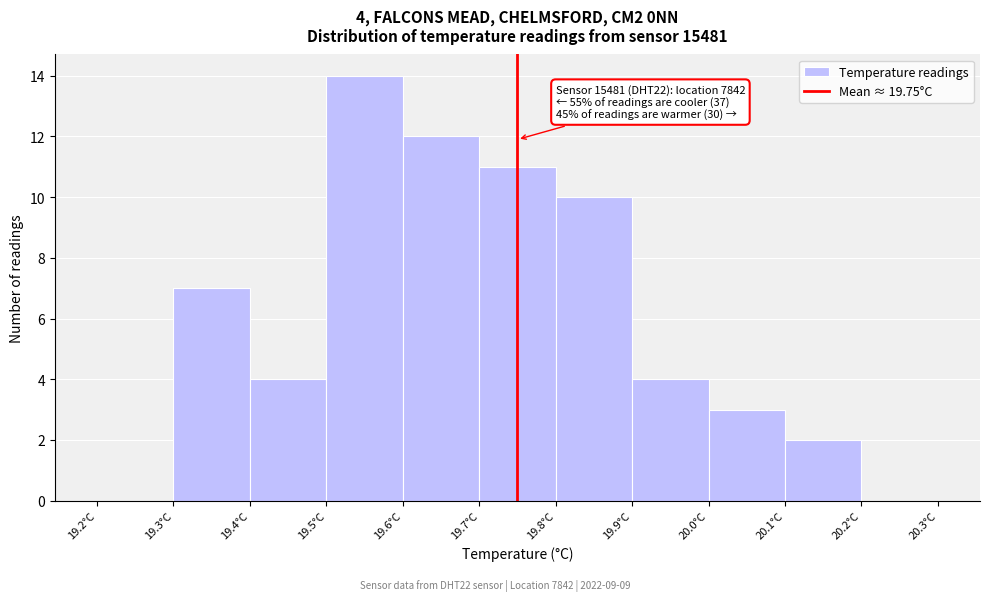

Which range on the x-axis has the tallest bar?

19.5 to 19.6